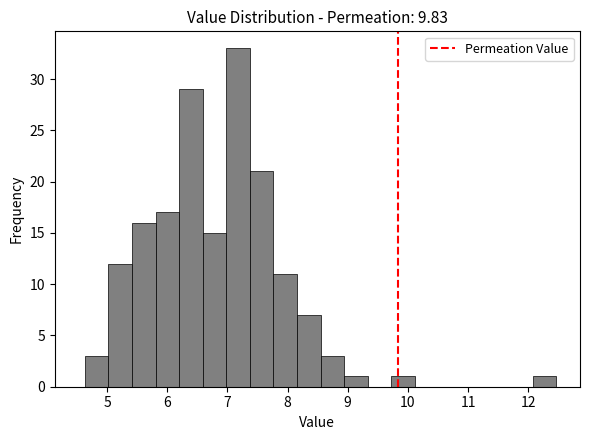

Around what value on the x-axis is the tallest bar? Give the approximate position of its centre, as read against the axis.

7.2